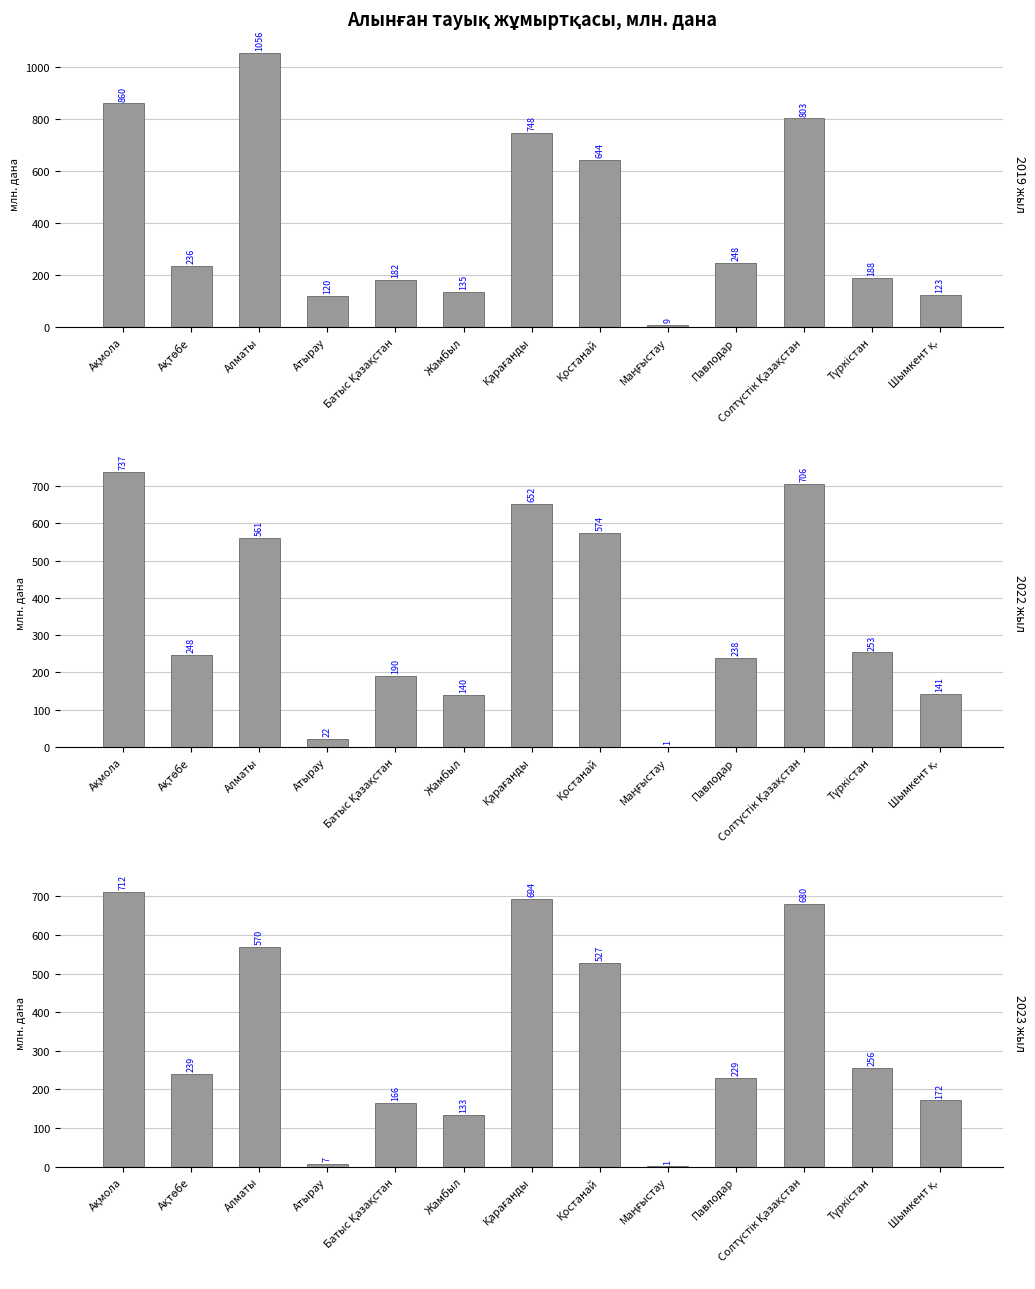

What is the maximum value shown in the chart?

1055.9